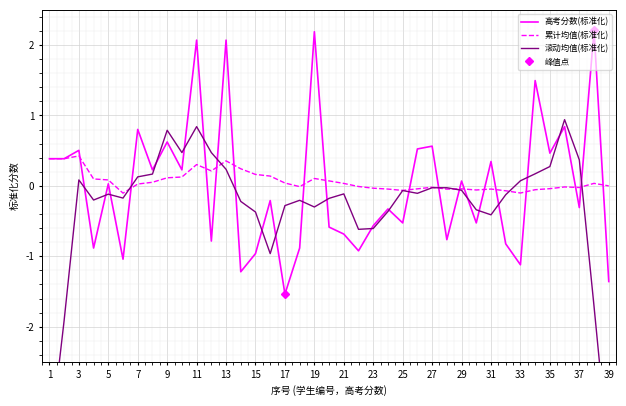

Rank the categories by value from lowest to highest.

17, 39, 14, 33, 6, 15, 22, 4, 18, 32, 12, 28, 21, 20, 23, 25, 30, 24, 37, 16, 5, 29, 8, 10, 31, 1, 2, 35, 3, 26, 27, 9, 7, 36, 34, 11, 13, 19, 38